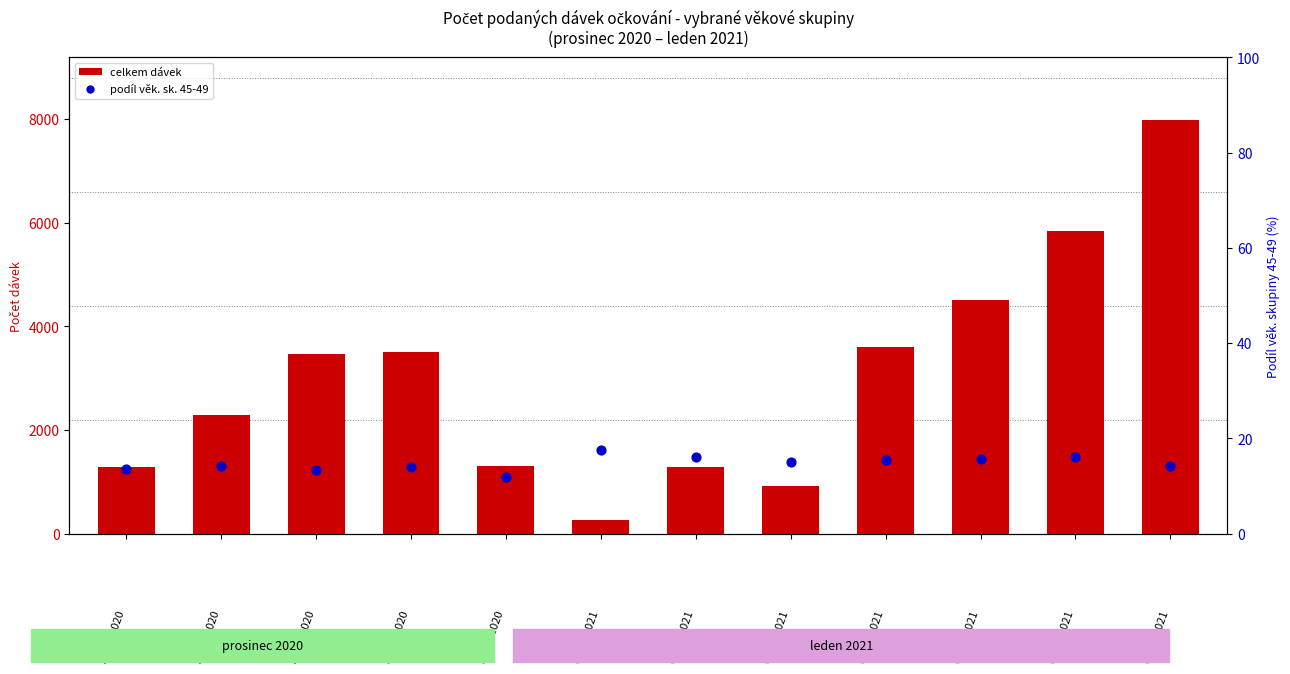

Is the value of total vaccinations at 29.12.2020 greater than the value of age 45-49 share (%) at 31.12.2020?

Yes